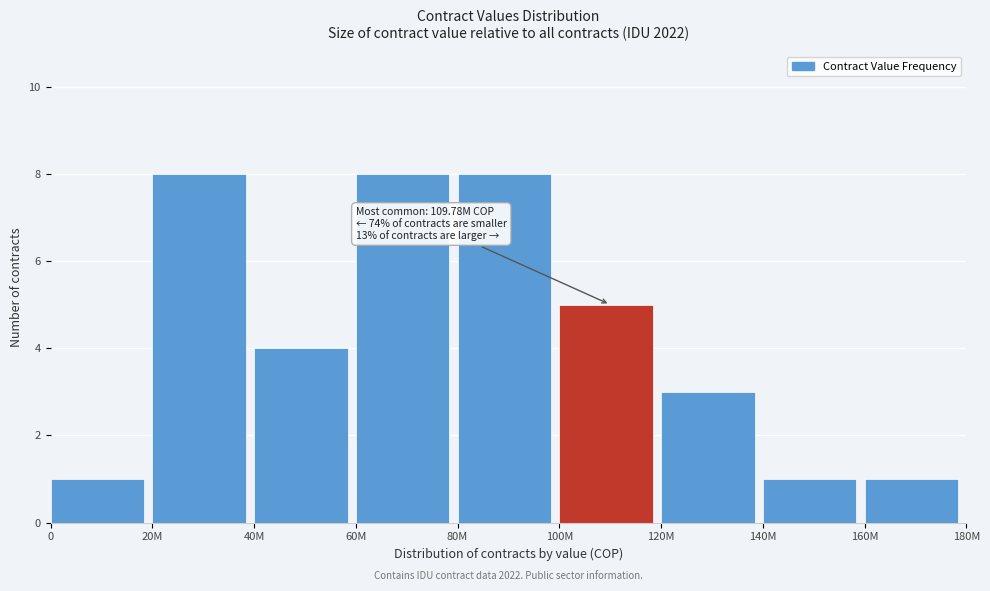

Reading left to right, what are all the values shown in this chart?

0=1	20M=8	40M=4	60M=8	80M=8	100M=5	120M=3	140M=1	160M=1